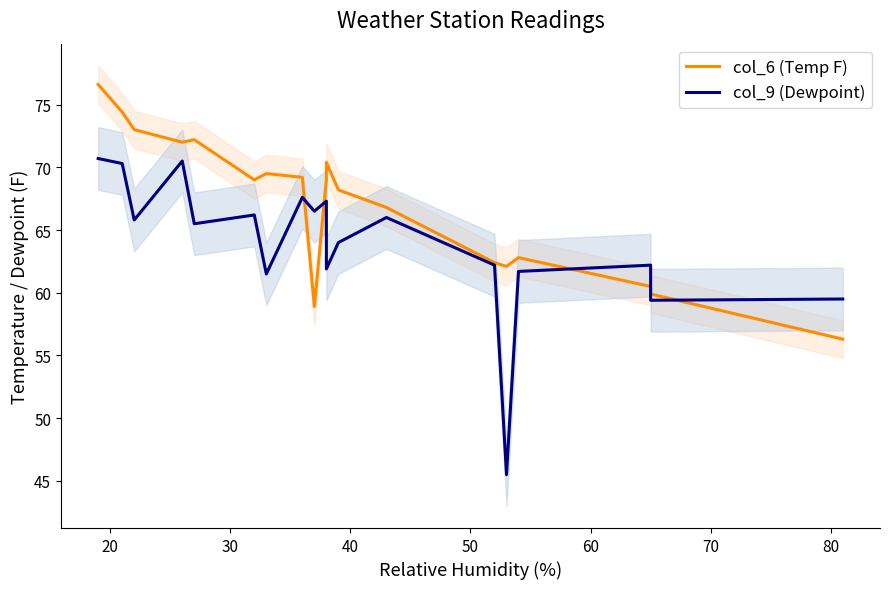

Rank the series by their maximum value, from lowest to highest.

col_9 (Dewpoint), col_6 (Temp F)